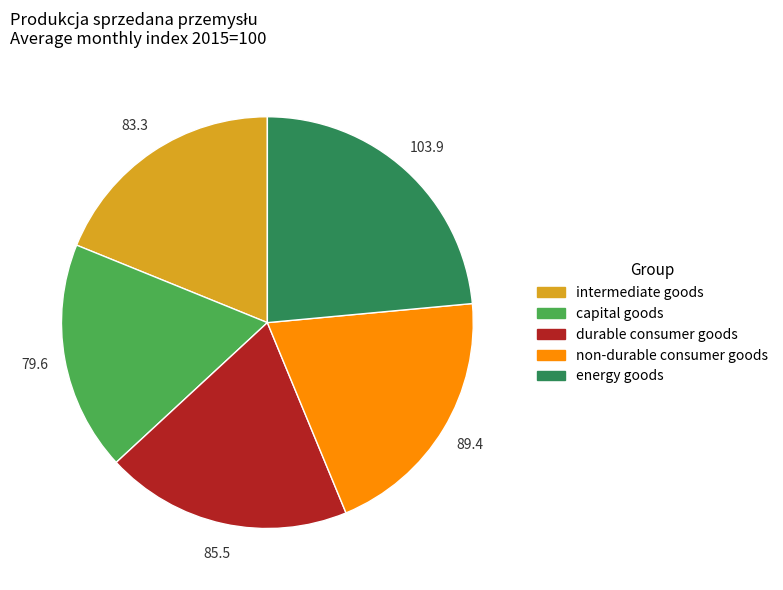

What is the ratio of the value at intermediate goods to the value at energy goods?

0.8